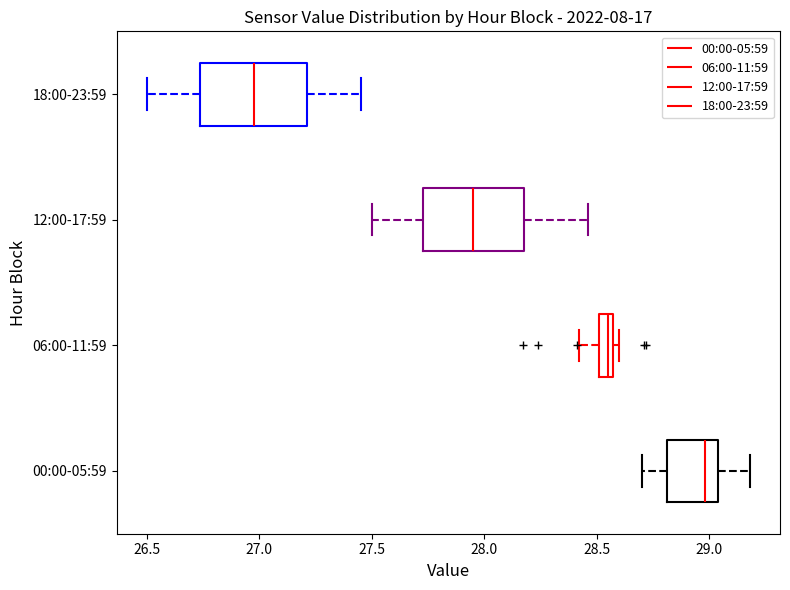

Where is the right edge of the box for 18:00-23:59 on the x-axis? The values are not printed on the chart, so give them approximately, as read against the axis.

27.20